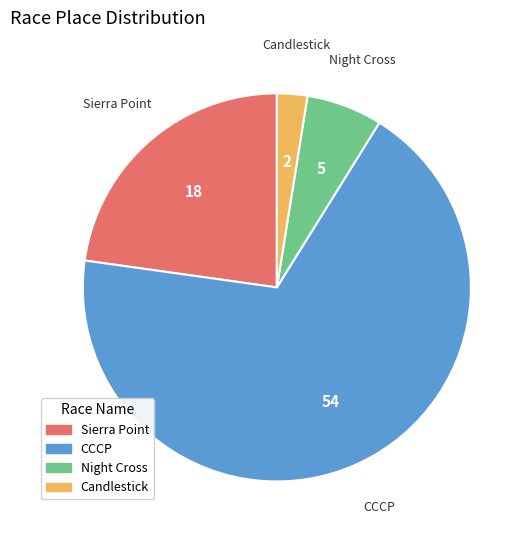

Is there a majority slice in this chart?

Yes